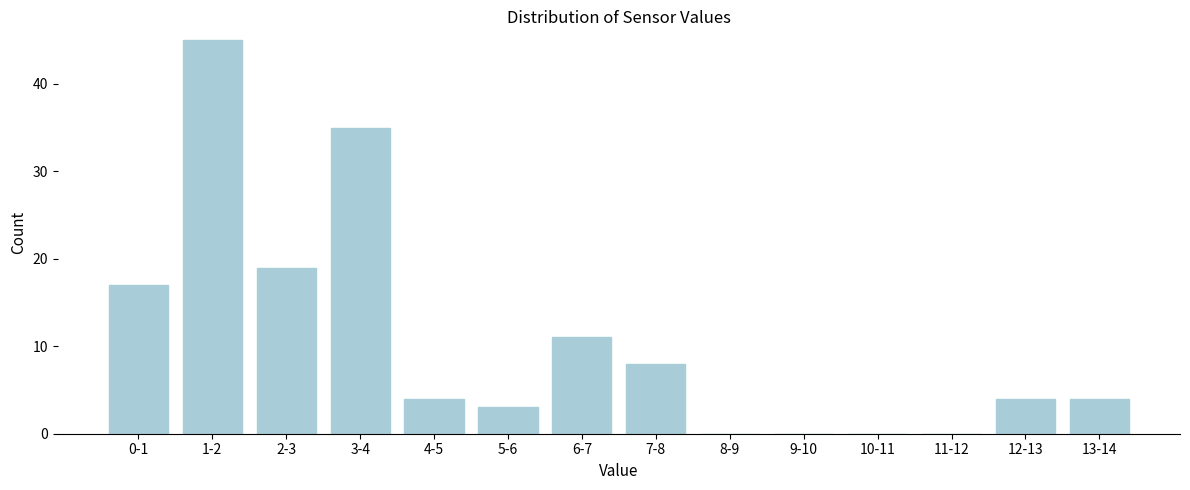

Reading left to right, transcribe all the data shown in this chart.

0-1=17	1-2=45	2-3=19	3-4=35	4-5=4	5-6=3	6-7=11	7-8=8	8-9=0	9-10=0	10-11=0	11-12=0	12-13=4	13-14=4